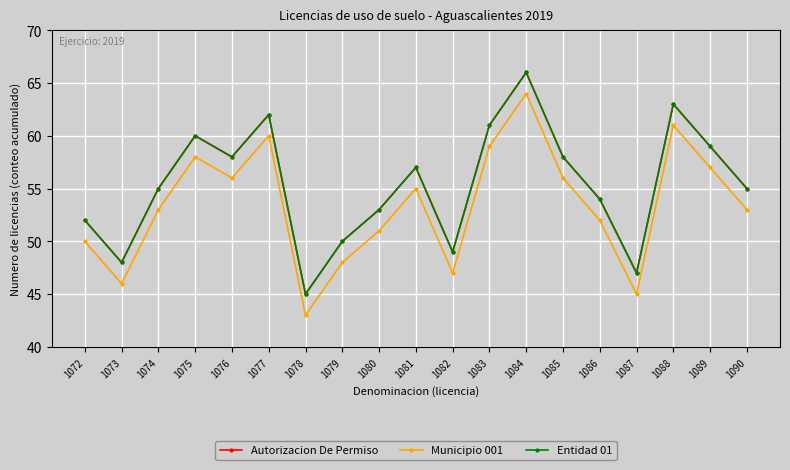

True or false: Municipio 001 and Autorizacion De Permiso cross at least once.

False